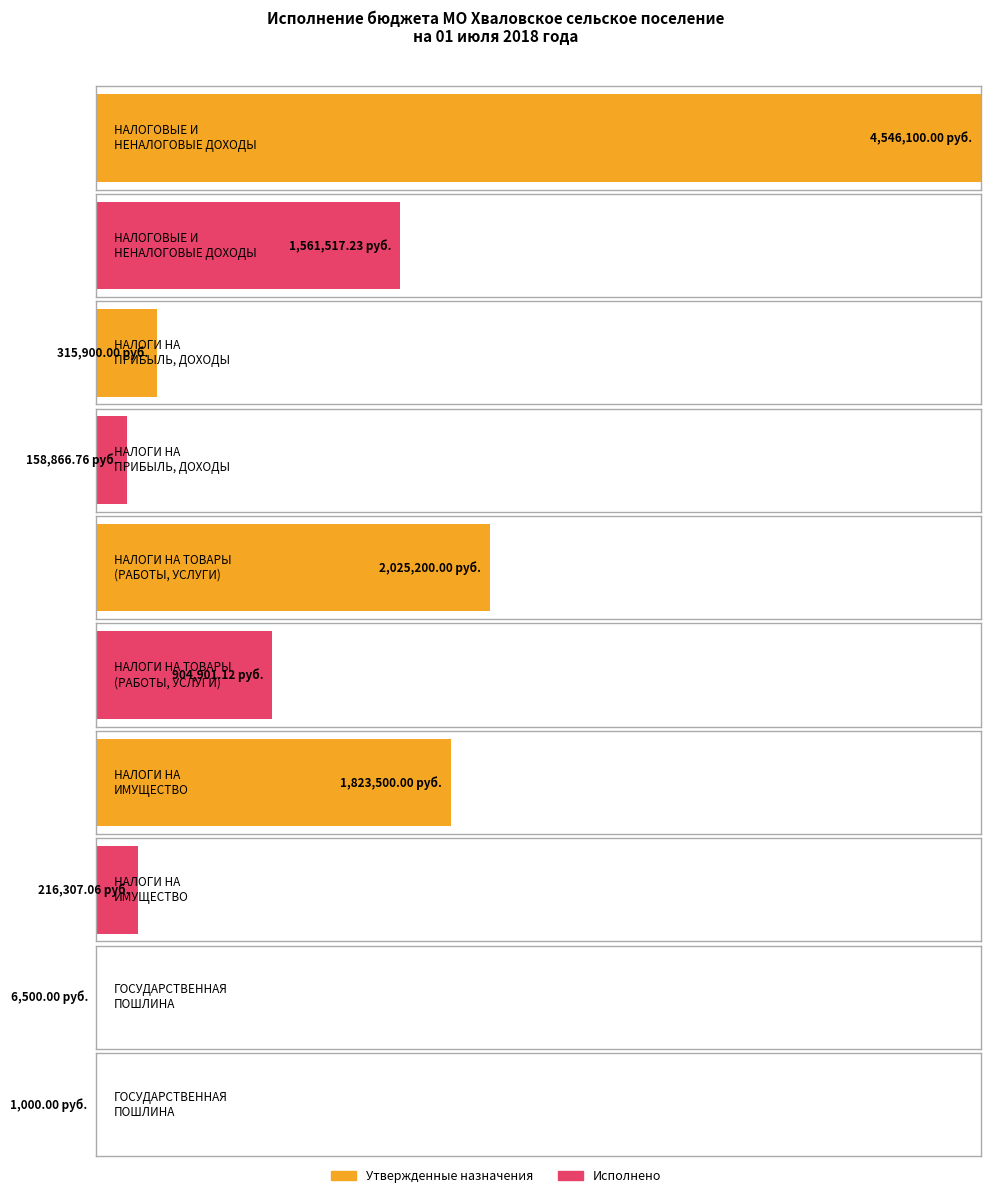

What is the difference between the maximum and second lowest values in the Неисполненные назначения series?

2827549.5